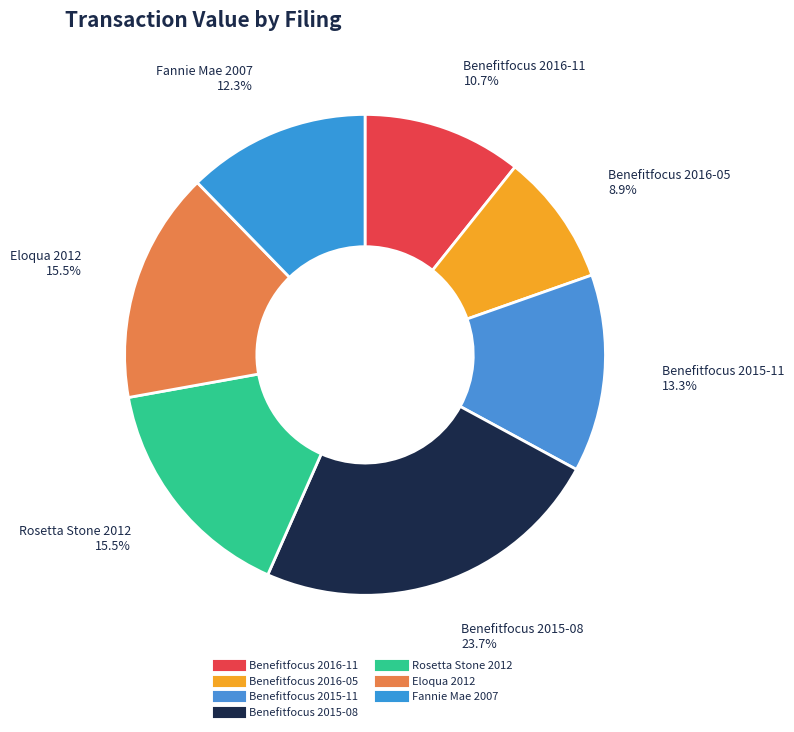

What is the largest slice in the pie chart?

Benefitfocus 2015-08